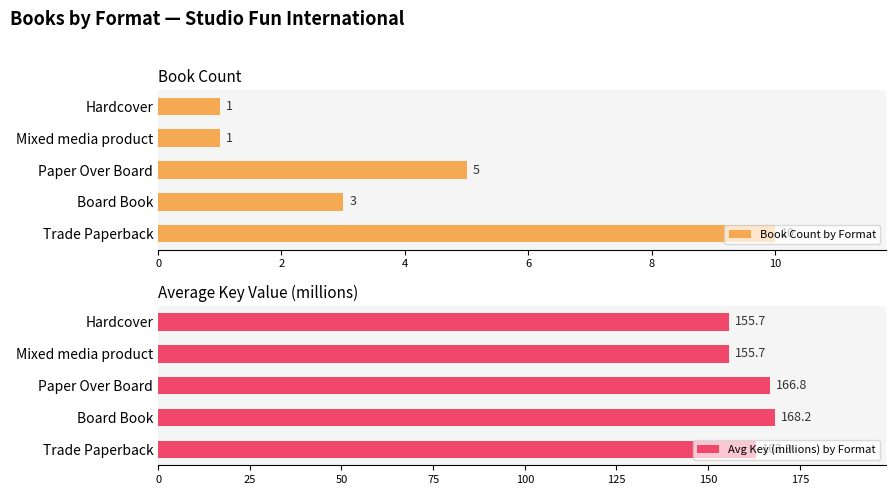

How many Book Count by Format values are between 1 and 5?

4